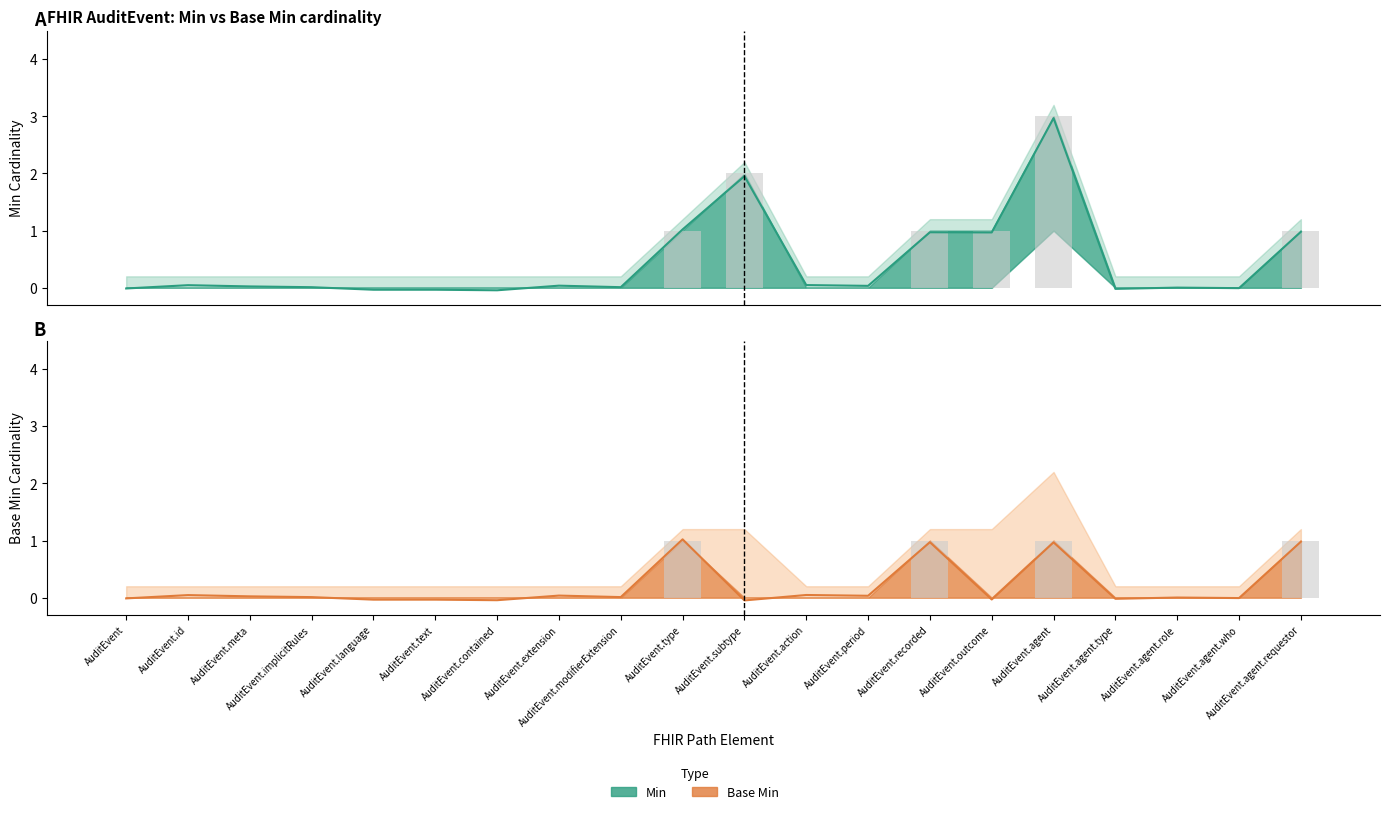

Is it true that Min equals 0 at AuditEvent.modifierExtension?

True